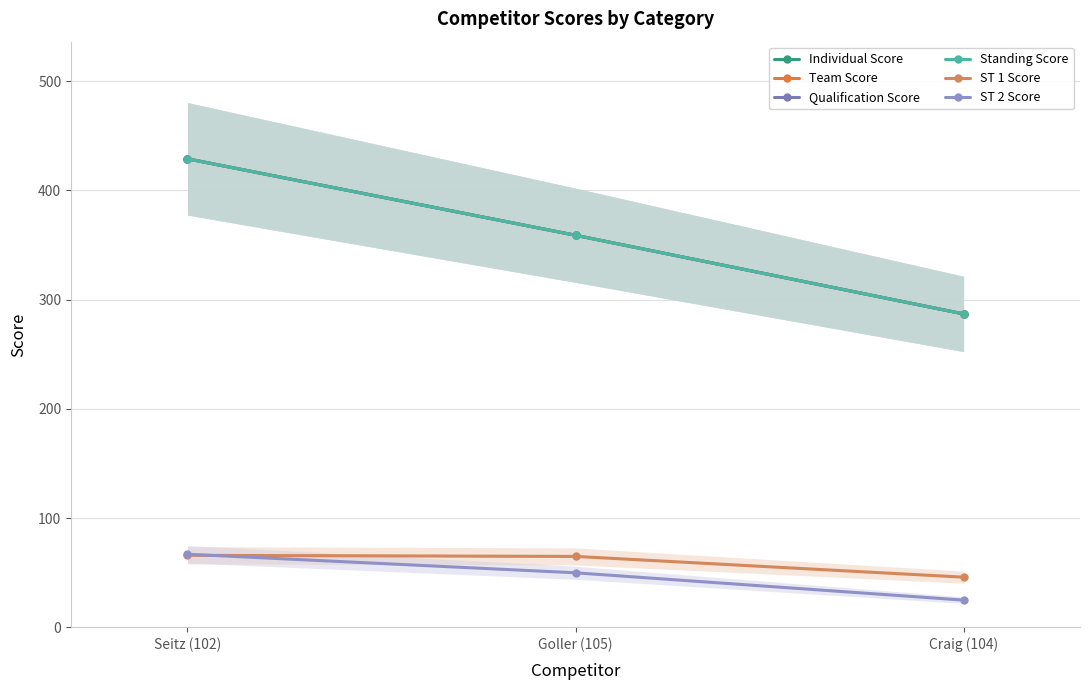

The value of Individual Score at Goller (105) is 359. True or false?

True